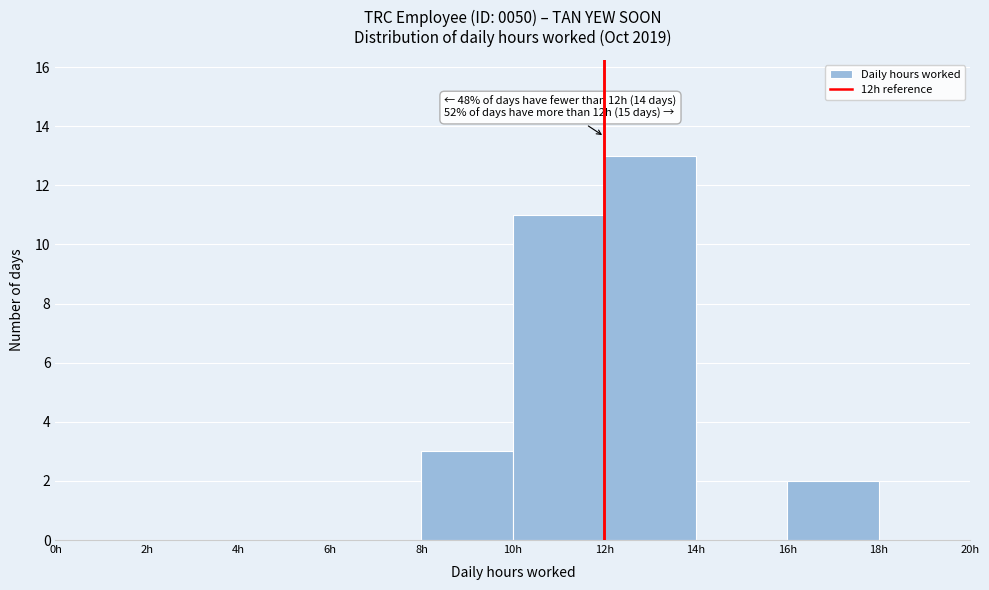

Over which range of the x-axis is the bar tallest?

12 to 14